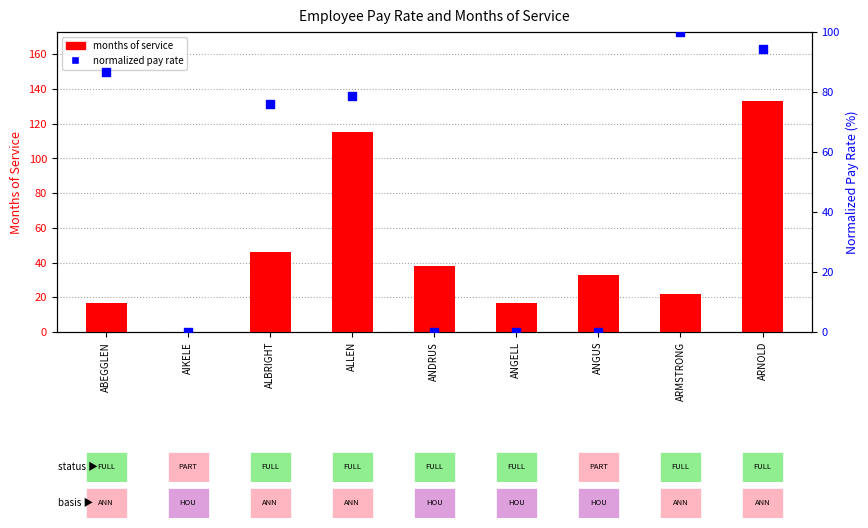

Which series reaches the minimum Y coordinate?

months of service